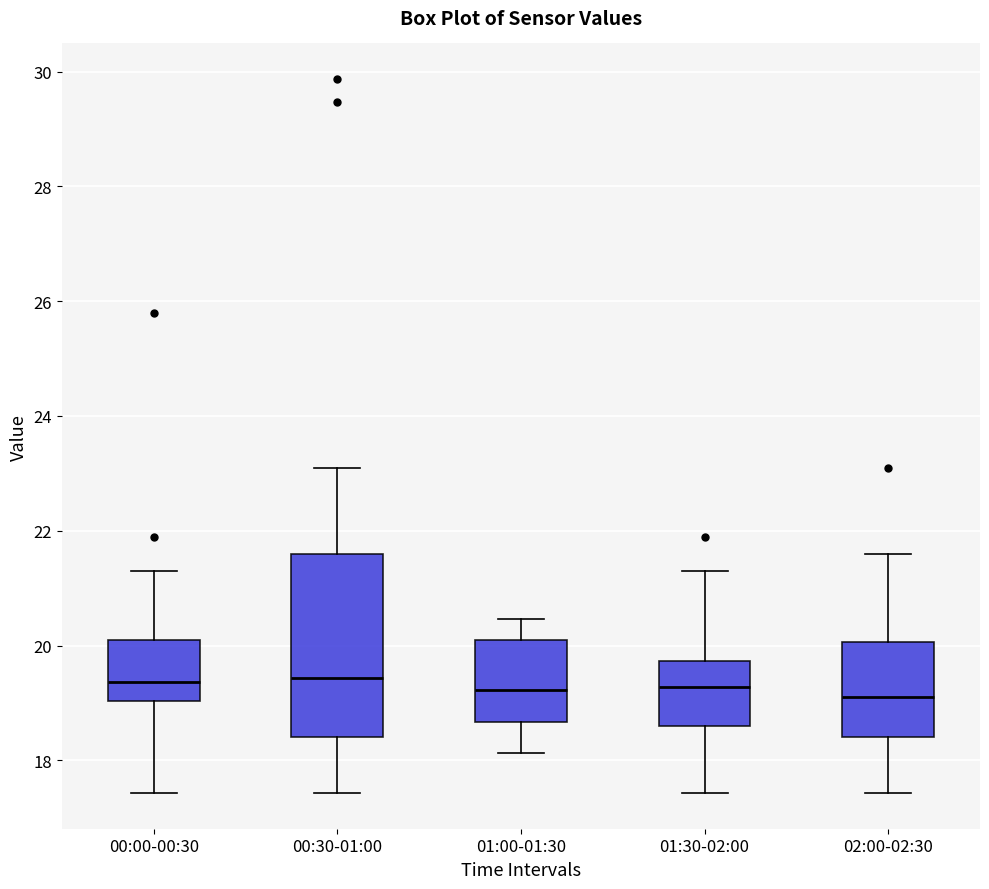

Reading left to right, read every box against the y-axis: the position of its median line, the range the box covers, and the ends of its whiskers. The values are not printed on the chart, so give them approximately, as read against the axis.

00:00-00:30: median 19.4, box 19.0 to 20.2, whiskers 17.4 to 21.4
00:30-01:00: median 19.4, box 18.4 to 21.6, whiskers 17.4 to 23.2
01:00-01:30: median 19.2, box 18.6 to 20.2, whiskers 18.2 to 20.4
01:30-02:00: median 19.2, box 18.6 to 19.8, whiskers 17.4 to 21.4
02:00-02:30: median 19.2, box 18.4 to 20.0, whiskers 17.4 to 21.6